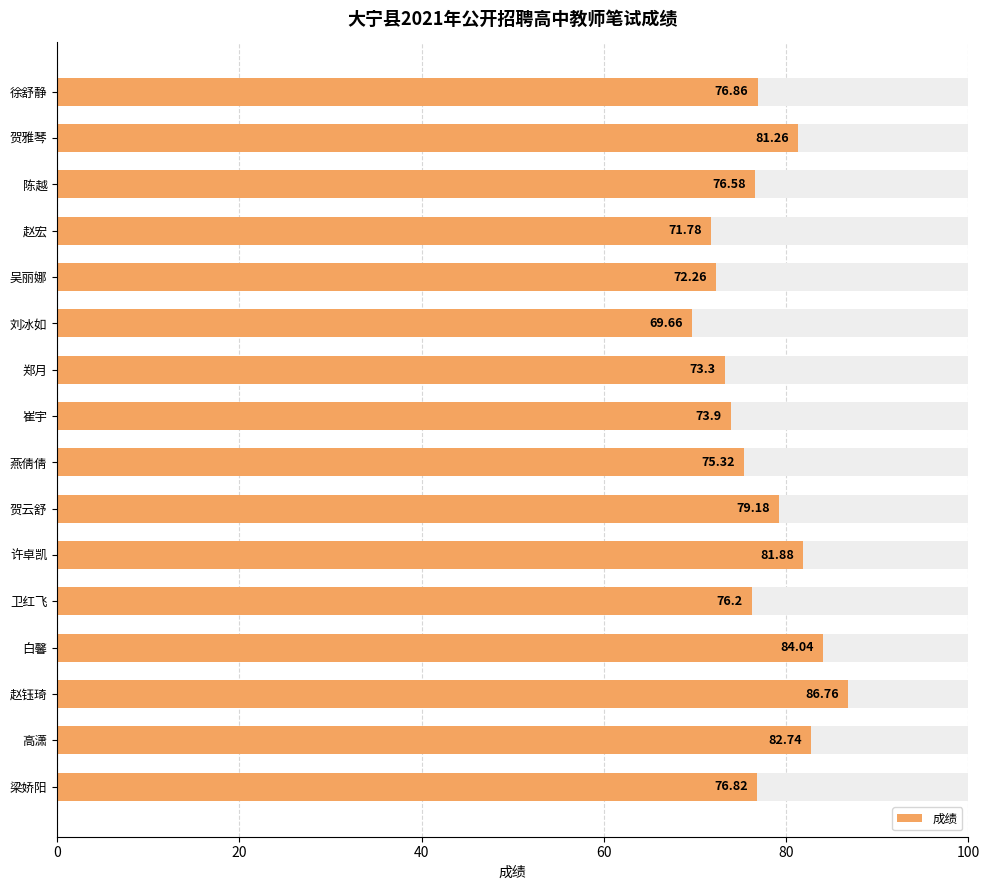

How many data points does each series have?

16